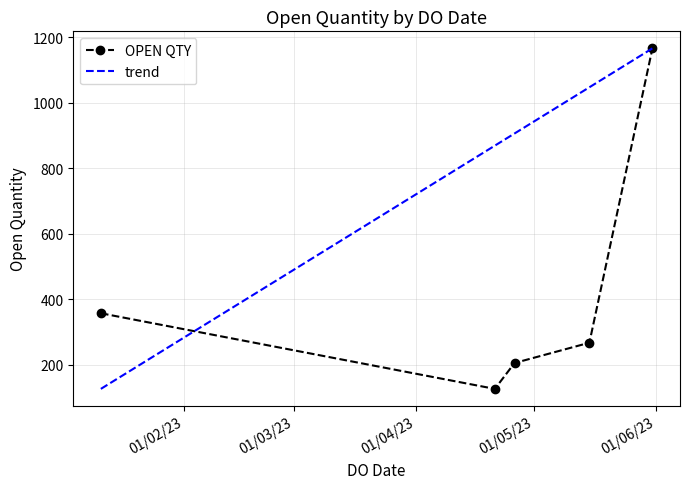

True or false: the data shows 205 at 26/04/2023.

True